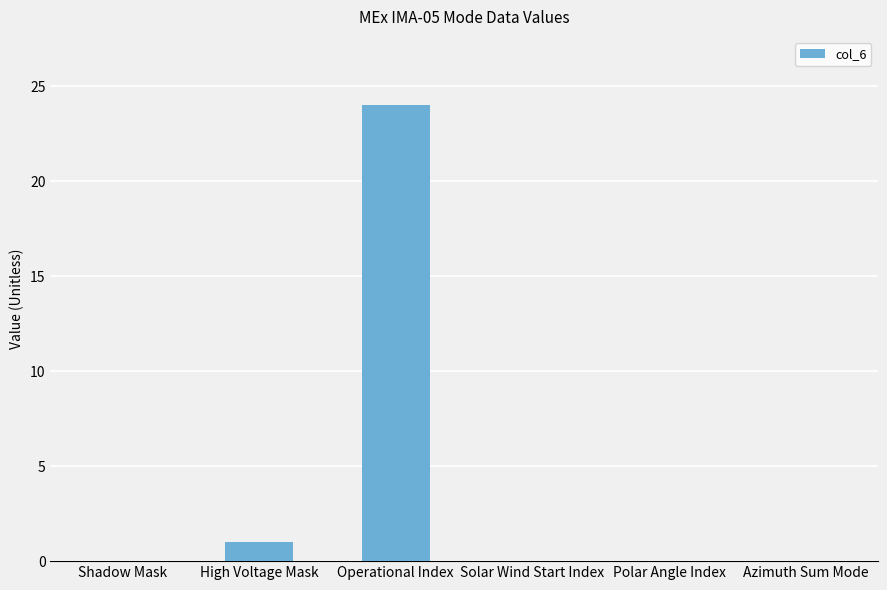

Reading left to right, what are all the values shown in this chart?

0	1	24	0	0	0